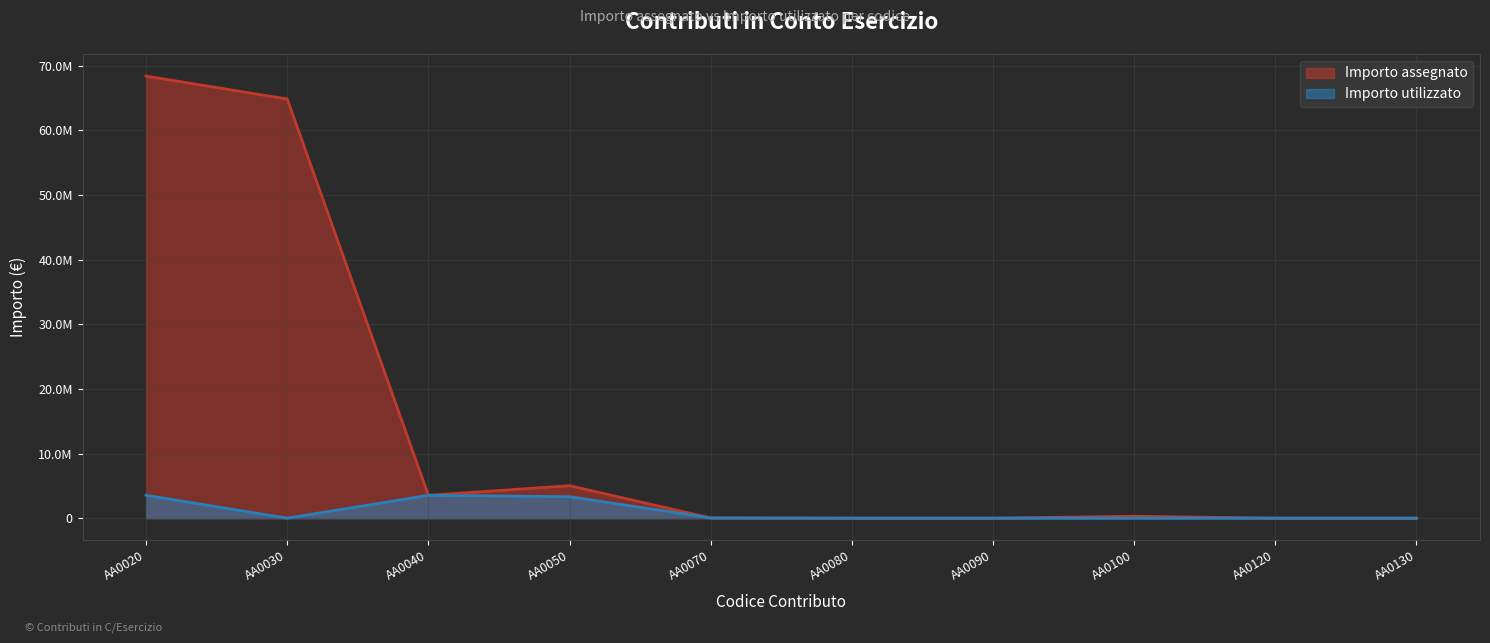

Rank the series at AA0090 from highest to lowest value.

Importo assegnato, Importo utilizzato